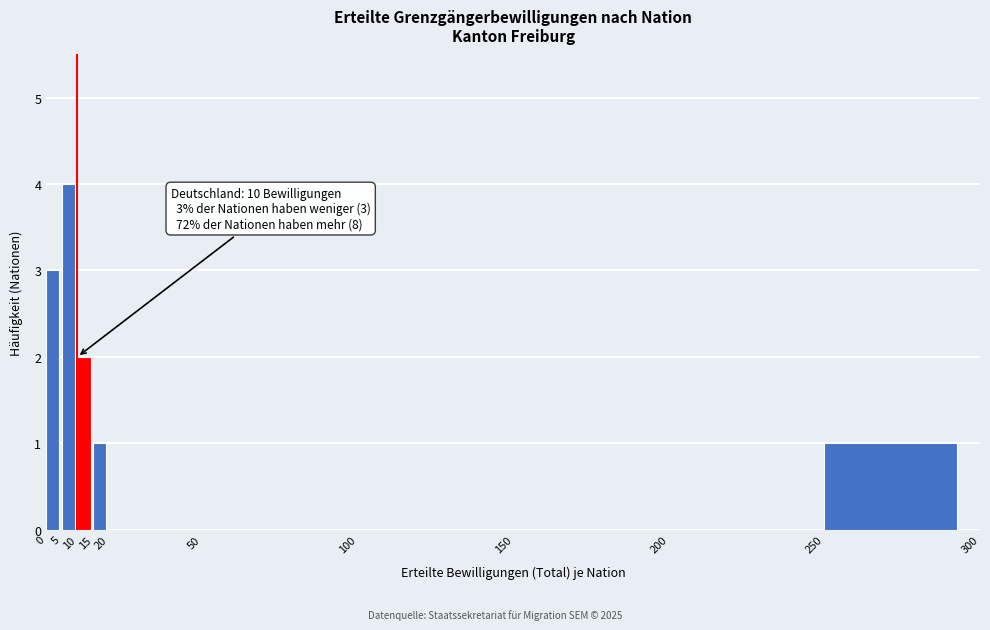

Which range on the x-axis has the tallest bar?

5 to 10